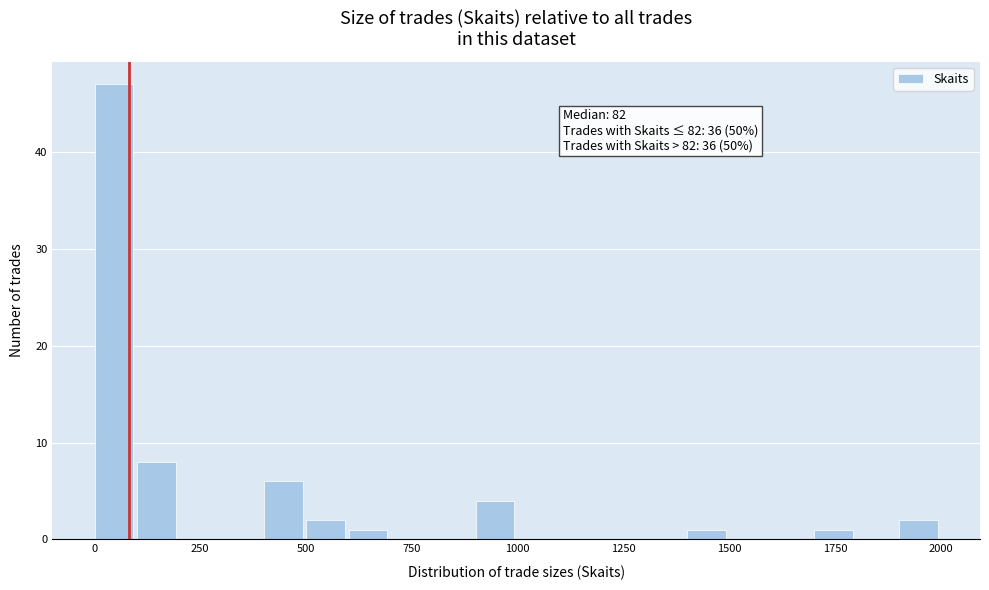

Around what value on the x-axis is the tallest bar? Give the approximate position of its centre, as read against the axis.

50